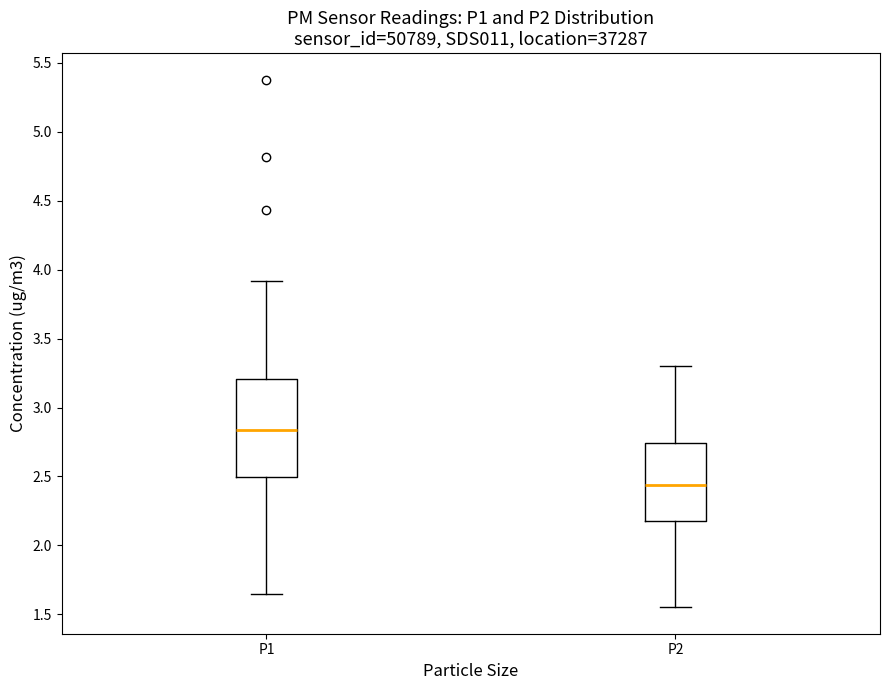

Reading left to right, transcribe this box plot: for each box, give where its median line is, the range the box spans, and where its two whiskers end, as read against the y-axis. The values are not printed on the chart, so give them approximately, as read against the axis.

P1: median 2.85, box 2.50 to 3.20, whiskers 1.65 to 3.90
P2: median 2.45, box 2.20 to 2.75, whiskers 1.55 to 3.30